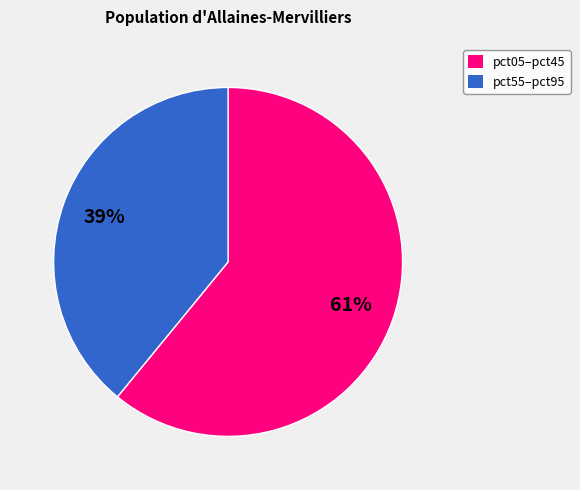

Does any single category account for the majority?

Yes